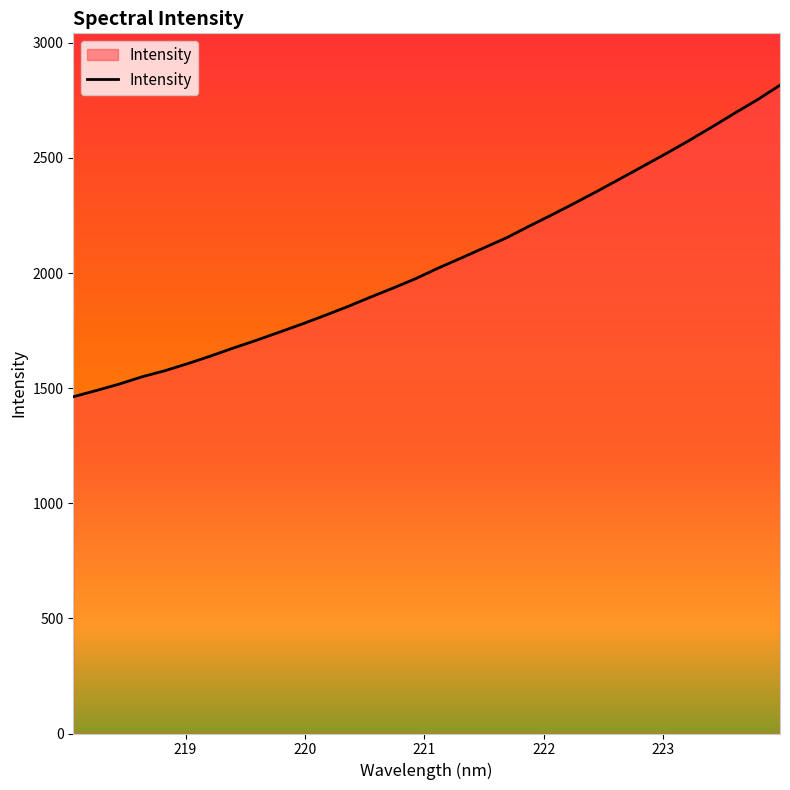

What is the average value?

2048.2